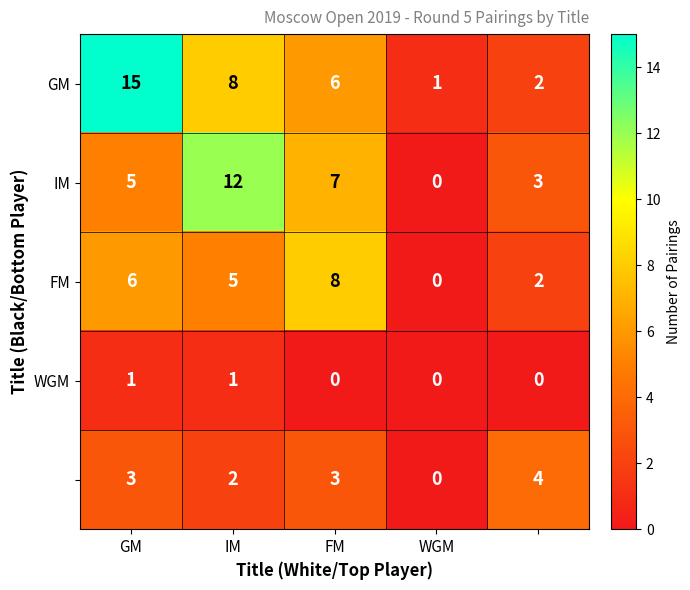

What is the greatest value displayed?

15